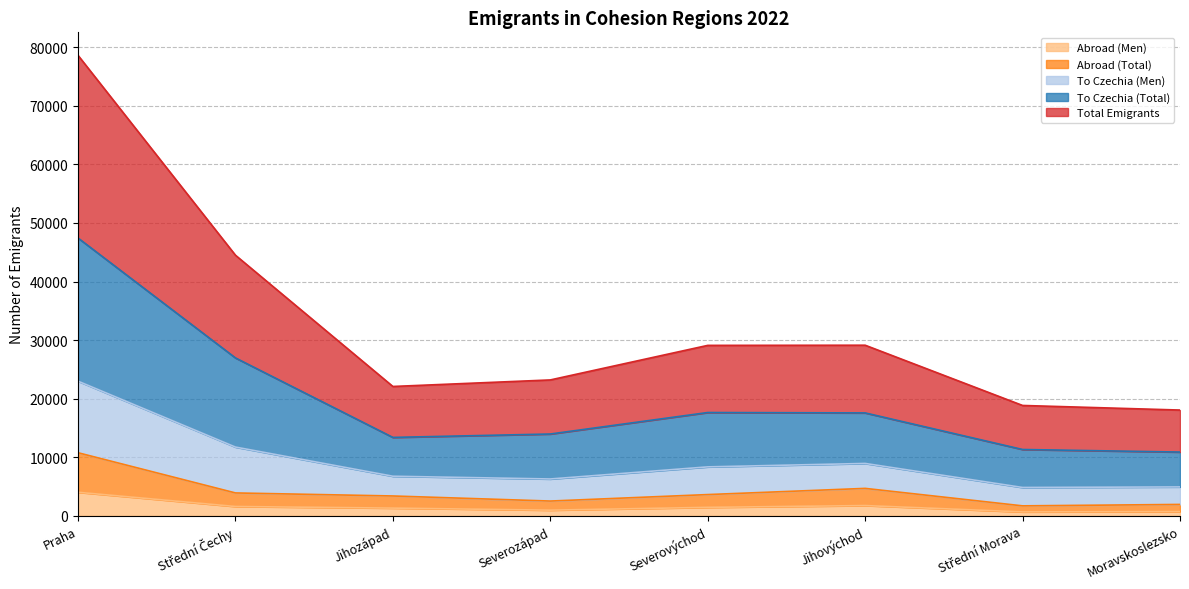

What is the smallest value displayed?

668